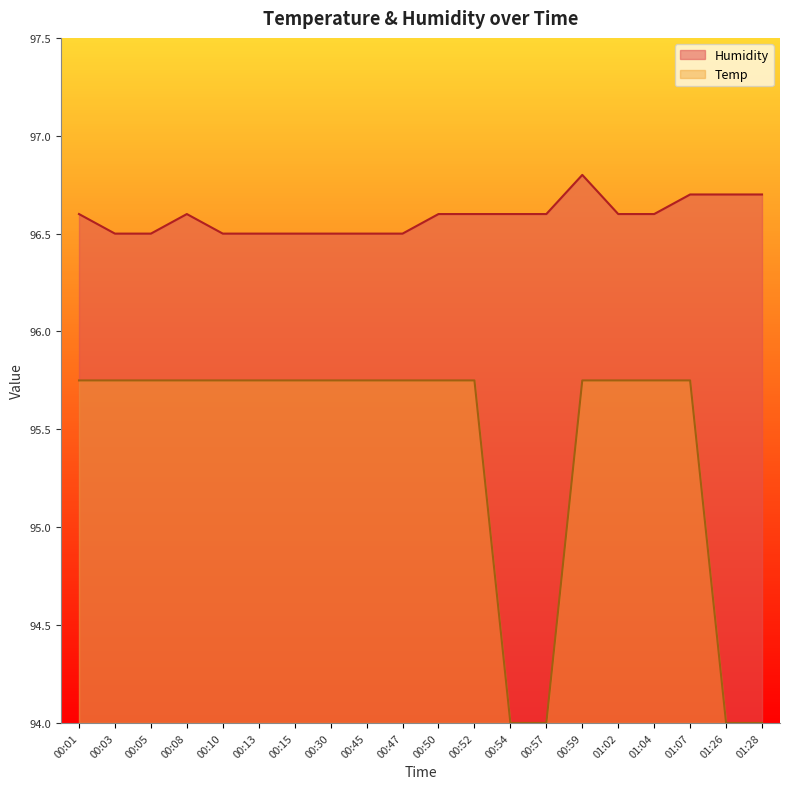

What is the maximum value for Temp?

95.7